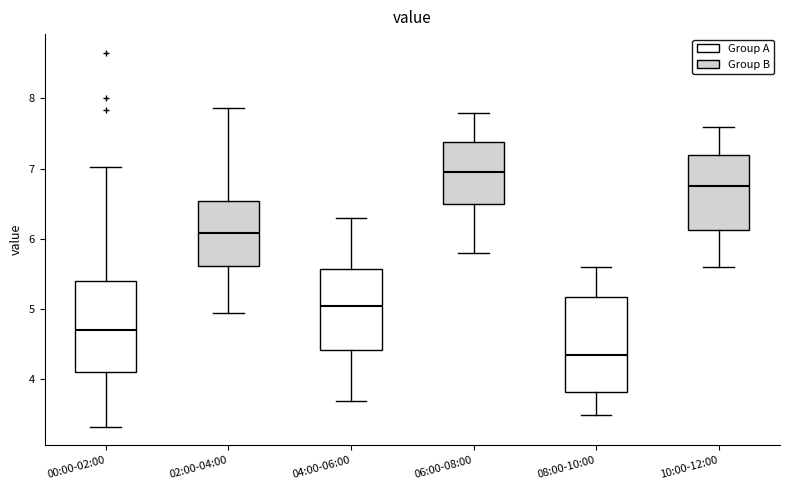

Reading left to right, transcribe this box plot: for each box, give where its median line is, the range the box spans, and where its two whiskers end, as read against the y-axis. The values are not printed on the chart, so give them approximately, as read against the axis.

00:00-02:00: median 4.7, box 4.1 to 5.4, whiskers 3.3 to 7.0
02:00-04:00: median 6.1, box 5.6 to 6.5, whiskers 5.0 to 7.9
04:00-06:00: median 5.1, box 4.4 to 5.6, whiskers 3.7 to 6.3
06:00-08:00: median 7.0, box 6.5 to 7.4, whiskers 5.8 to 7.8
08:00-10:00: median 4.4, box 3.8 to 5.2, whiskers 3.5 to 5.6
10:00-12:00: median 6.8, box 6.1 to 7.2, whiskers 5.6 to 7.6